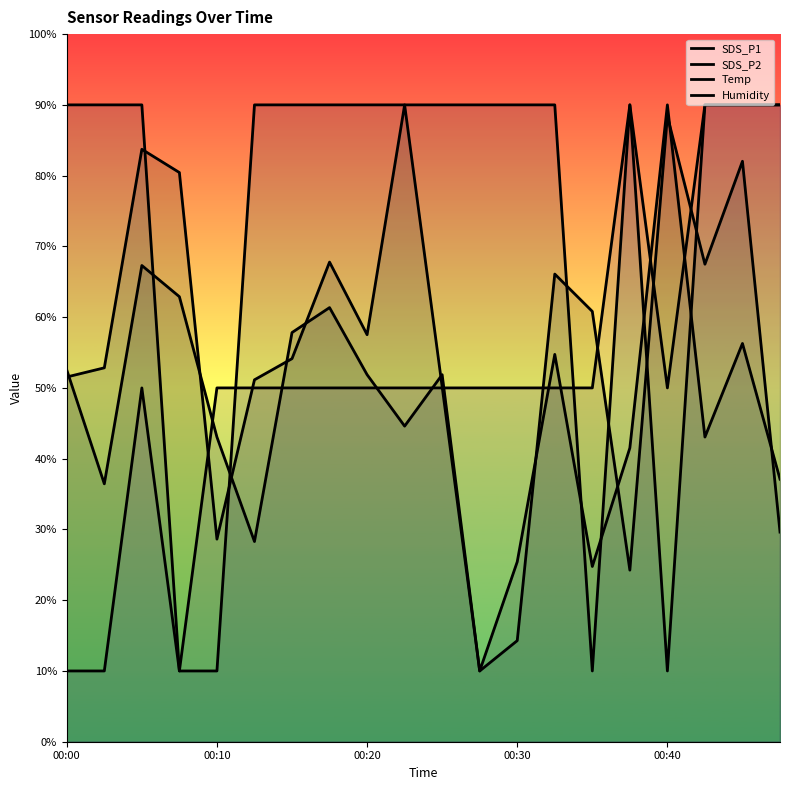

What is the minimum value for SDS_P1?

10.0